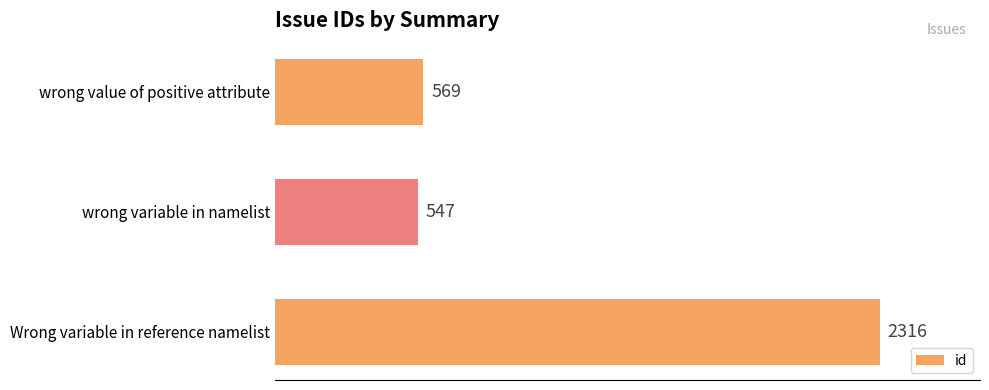

What is the change in value from Wrong variable in reference namelist to wrong variable in namelist?

-1769